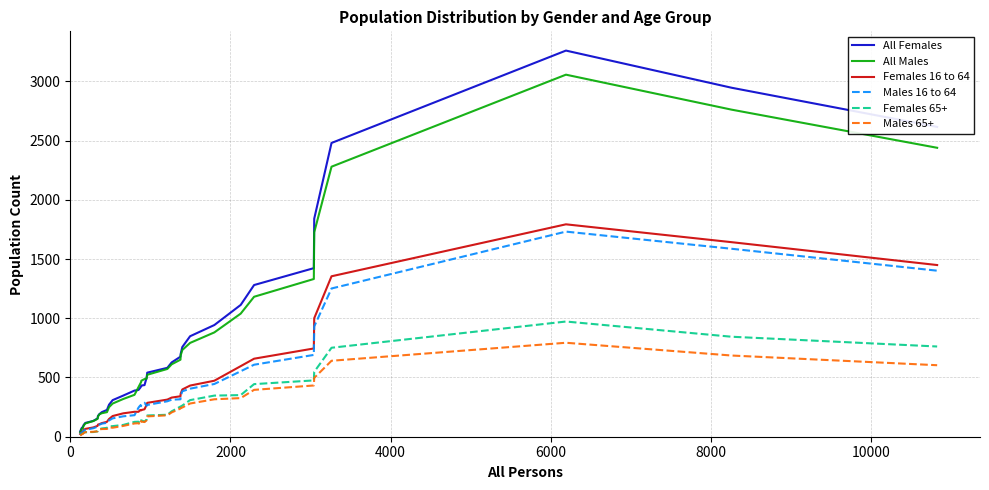

Which series has the widest spread of values?

All Females